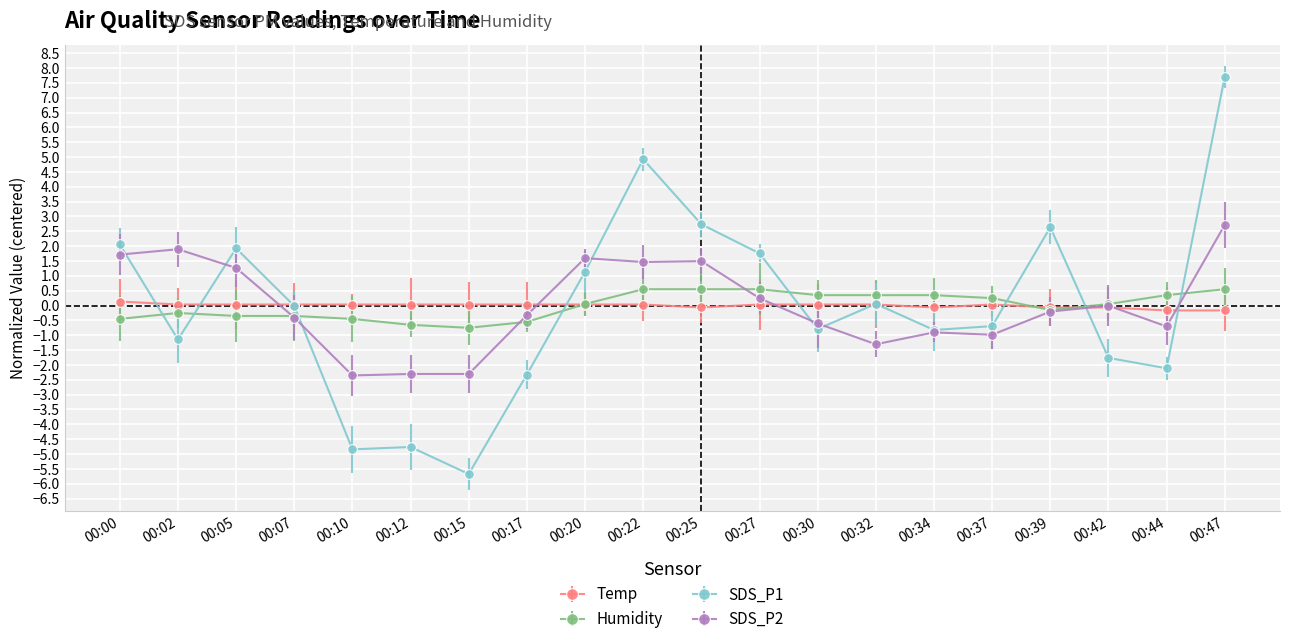

Which series changed the most between 00:37 and 00:44?

SDS_P1